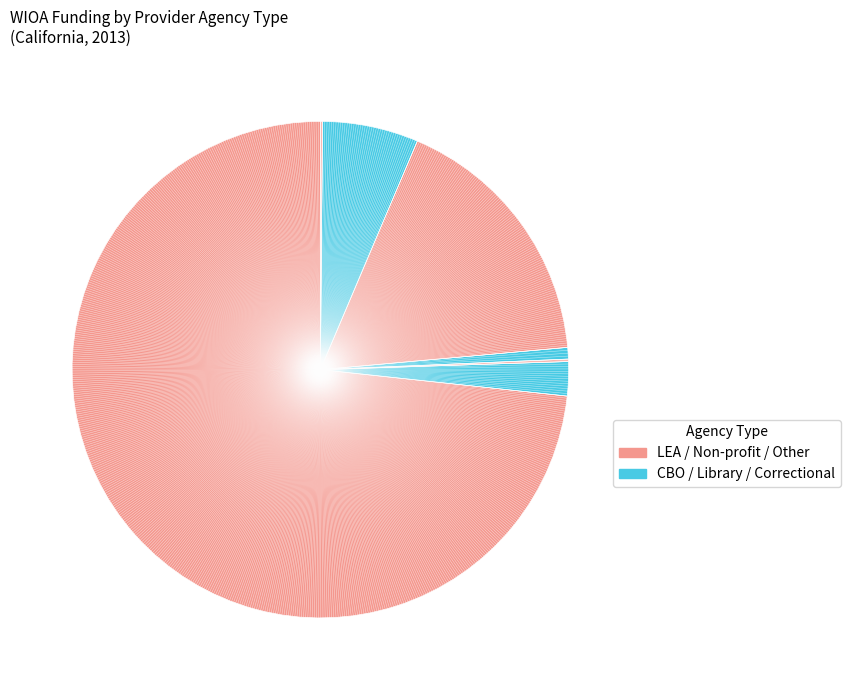

How many segments does this pie chart have?

7